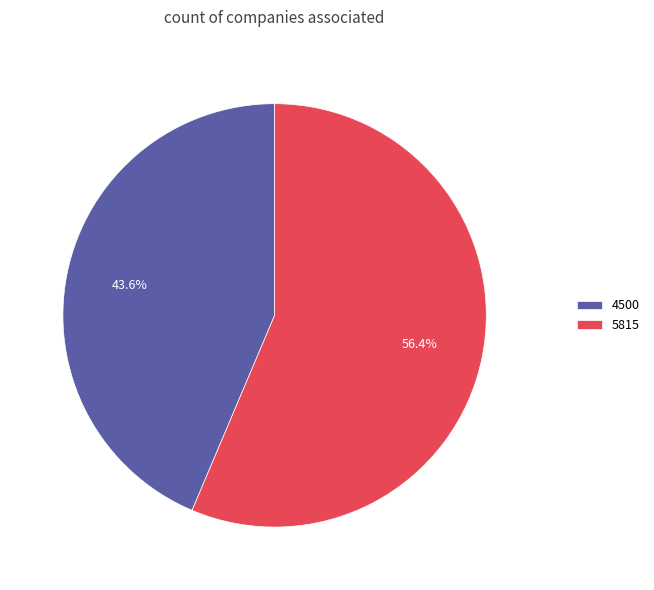

Do 4500 and 5815 together represent more than half of the pie?

Yes